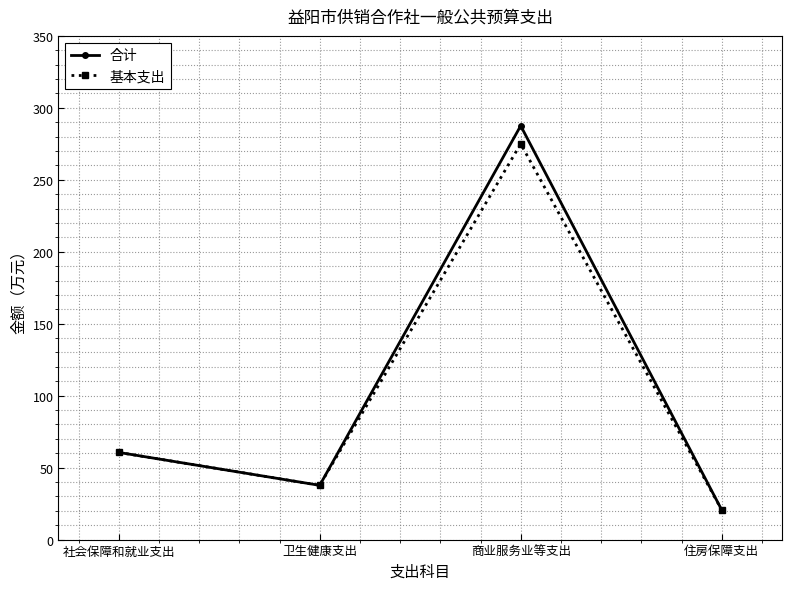

True or false: 基本支出 has more than 2 points higher than both neighbors.

False